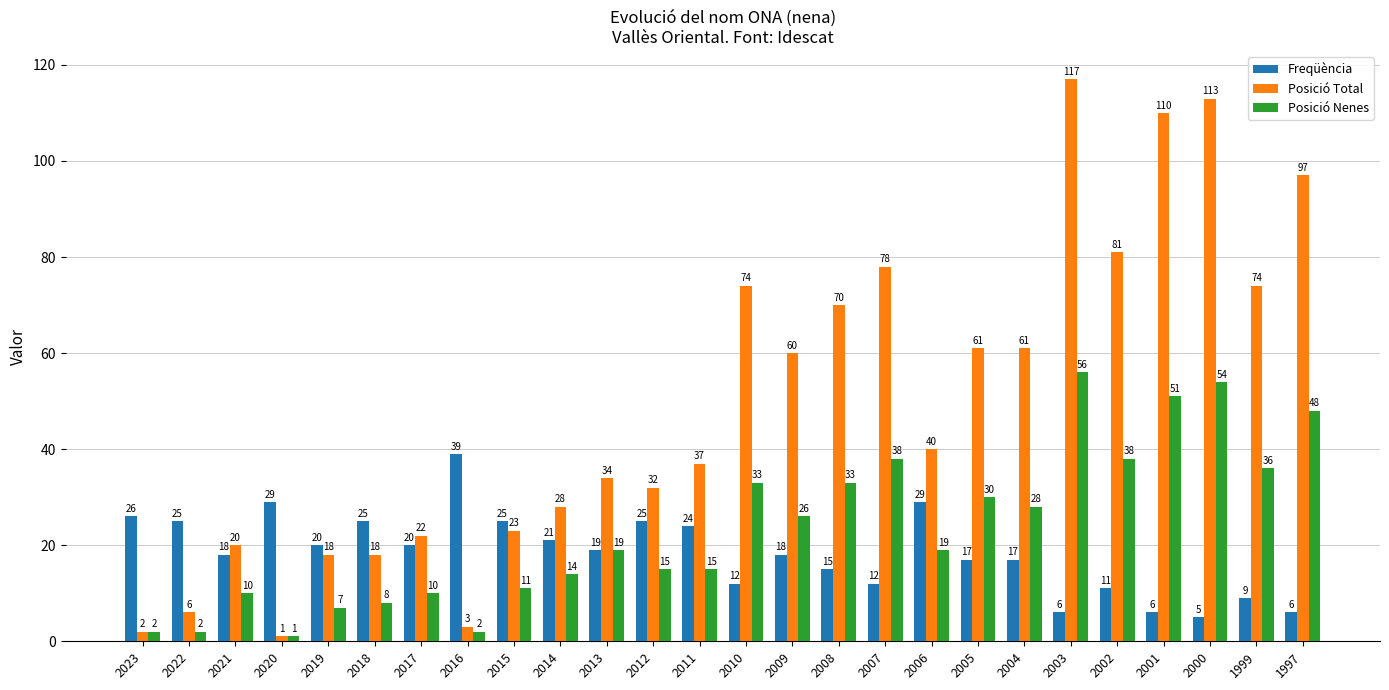

Rank the series at 2007 from highest to lowest value.

Posició Total, Posició Nenes, Freqüència